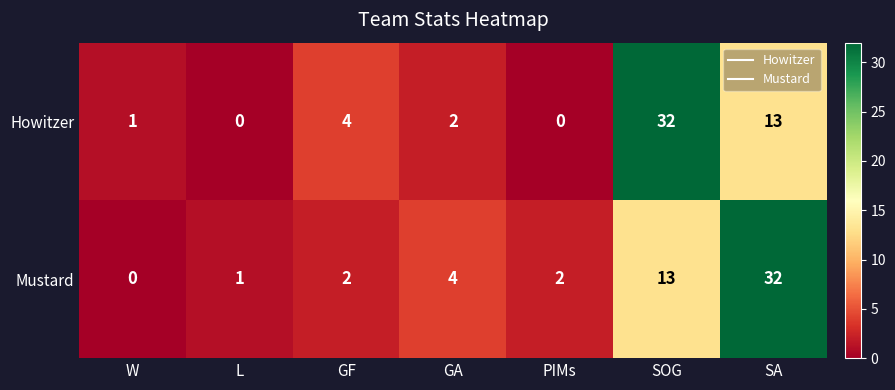

What is the average value of the Mustard series?

8